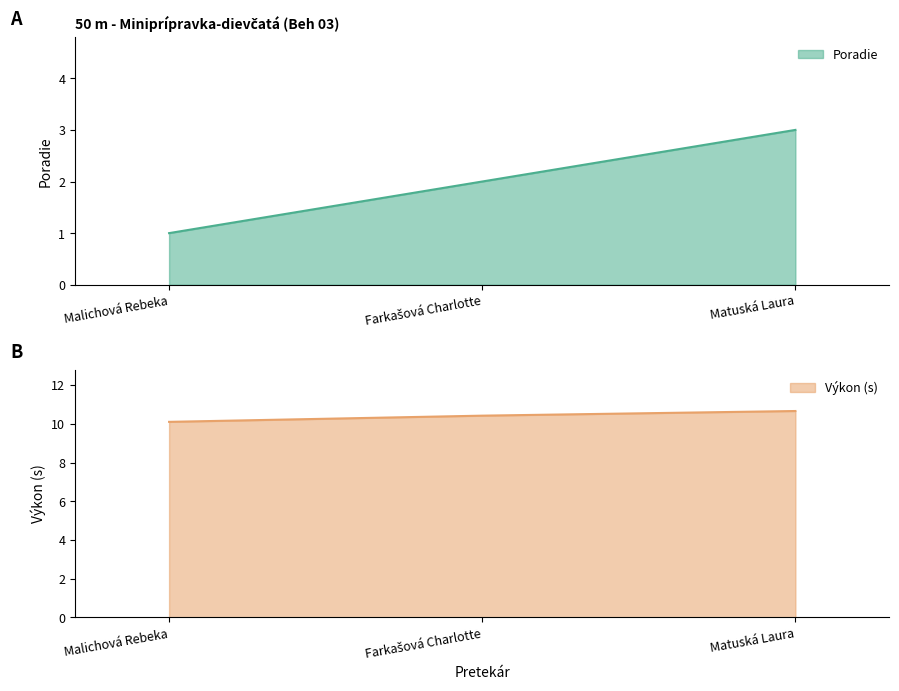

Which series has the largest total across all categories?

Výkon